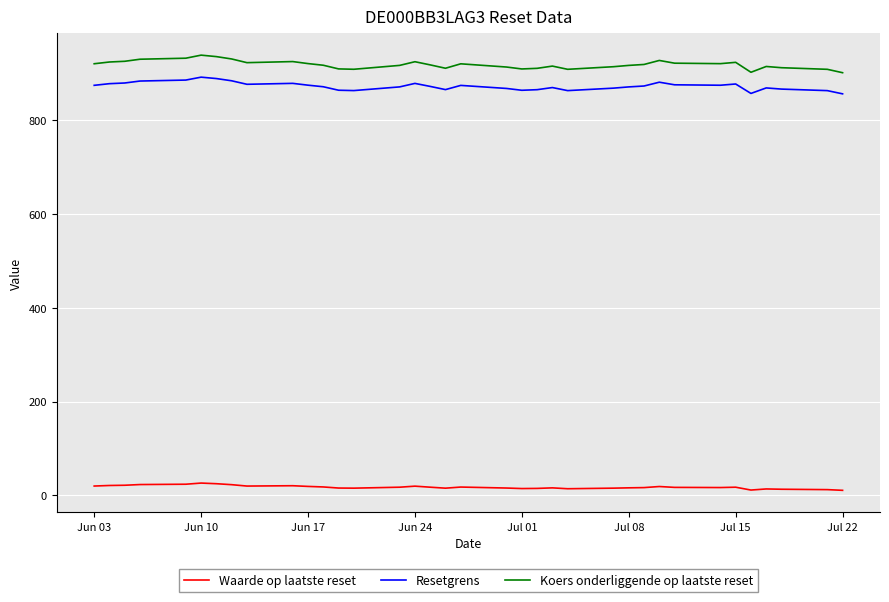

True or false: Resetgrens and Waarde op laatste reset intersect in this chart.

False